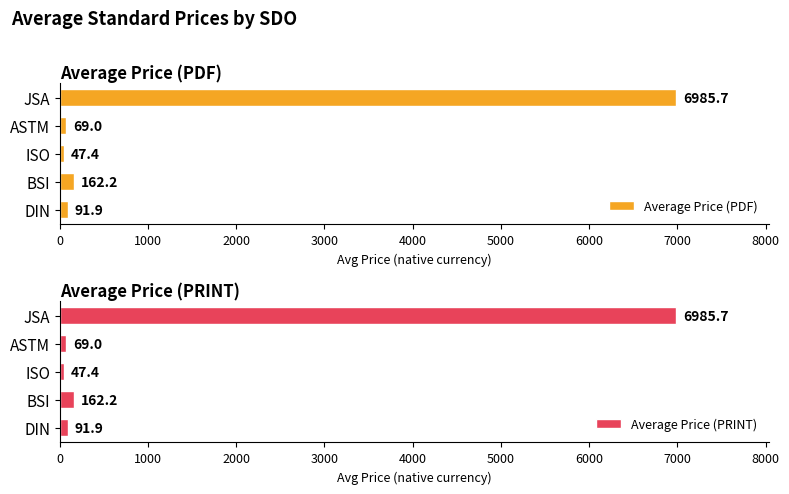

Reading left to right, list all the values displayed in this chart.

Average Price (PDF): 91.9	162.2	47.4	69.0	6985.7
Average Price (PRINT): 91.9	162.2	47.4	69.0	6985.7